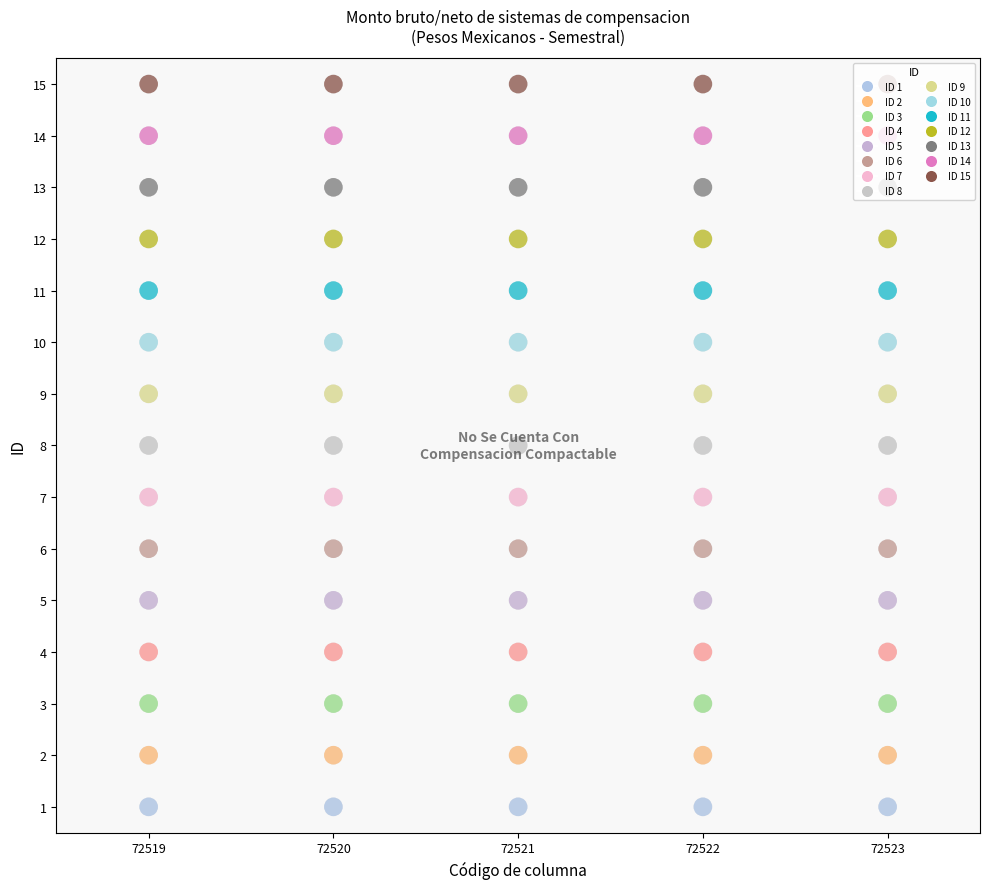

Which series changed the most between 72520 and 72522?

ID 1